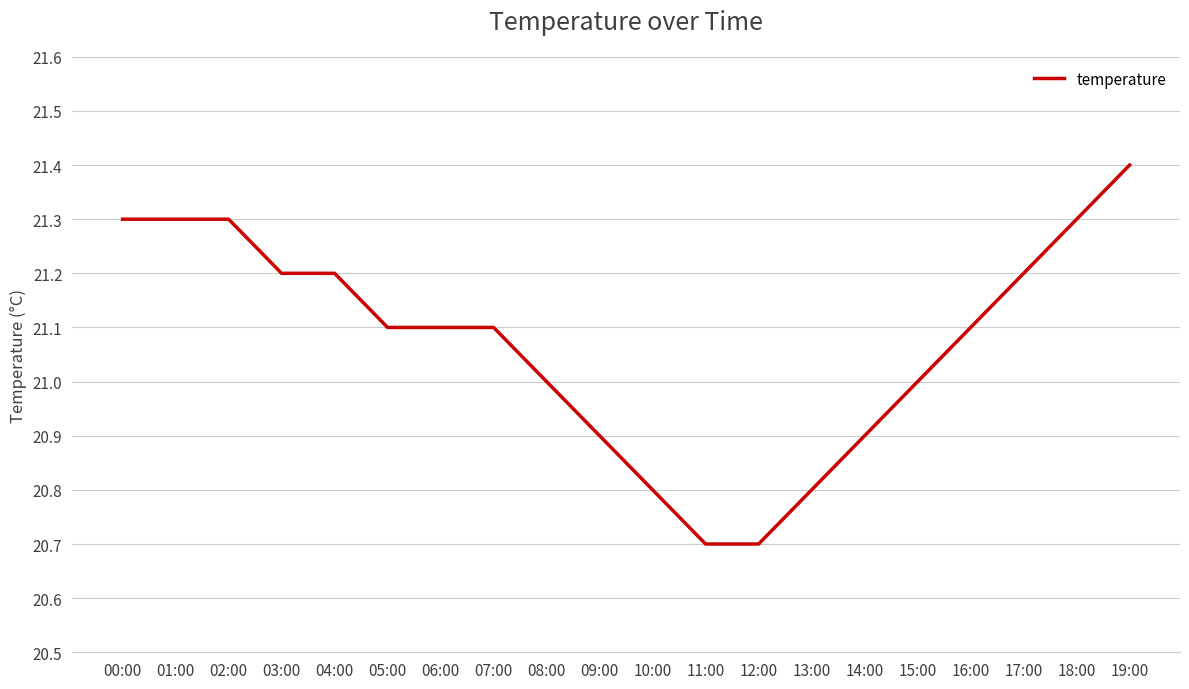

How many lines are shown in the chart?

1